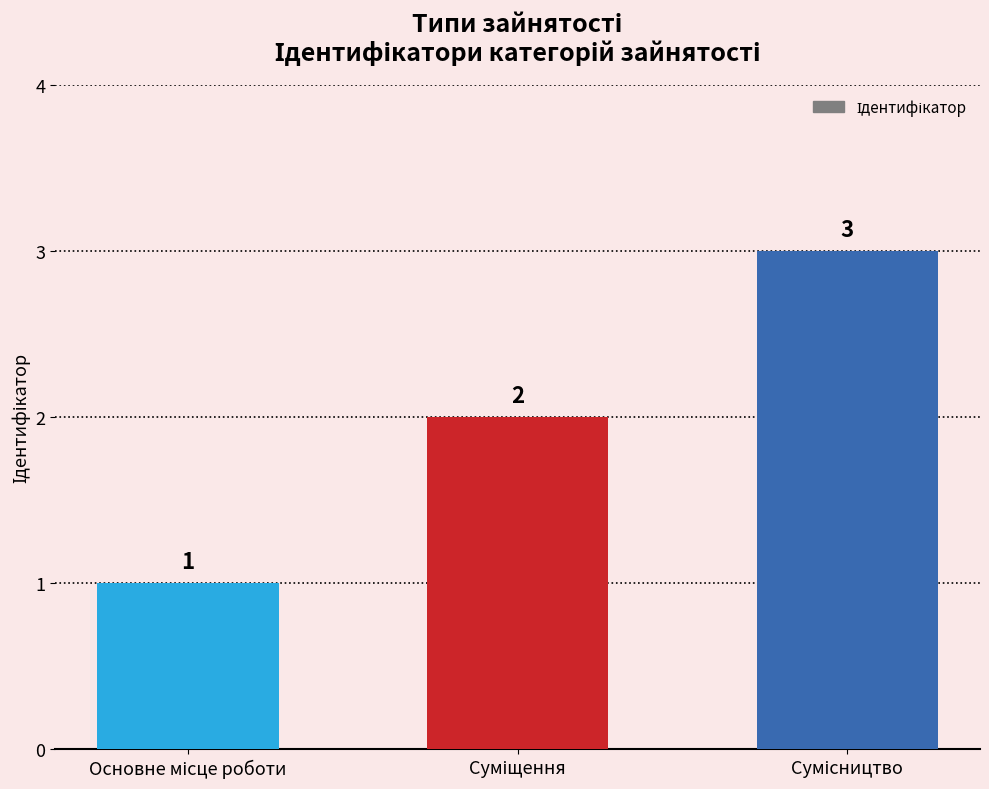

What is the sum of all values?

6